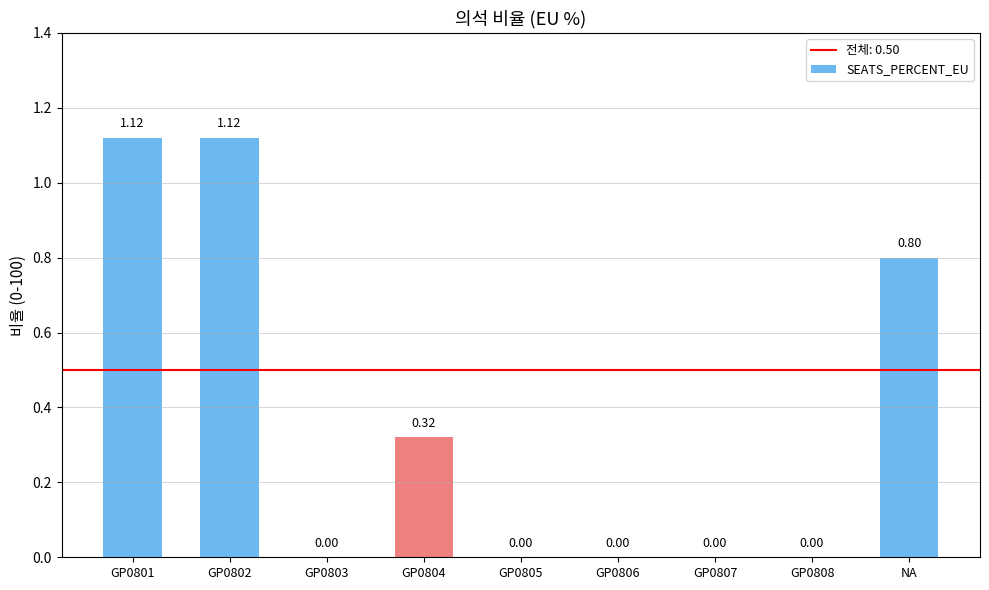

What is the sum of all values?

3.4